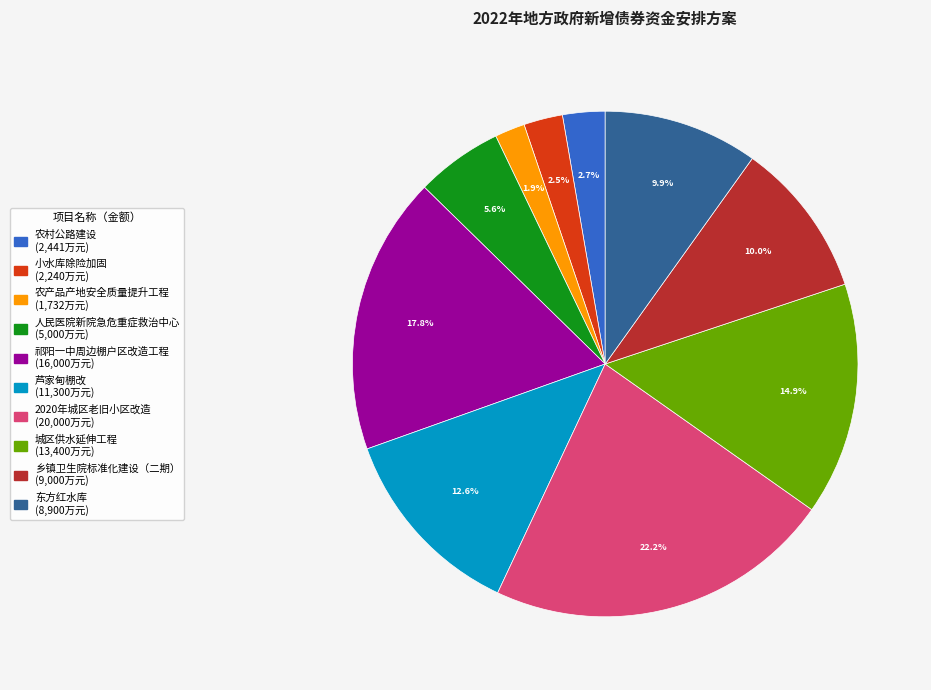

Which slice is the smallest?

农产品产地安全质量提升工程